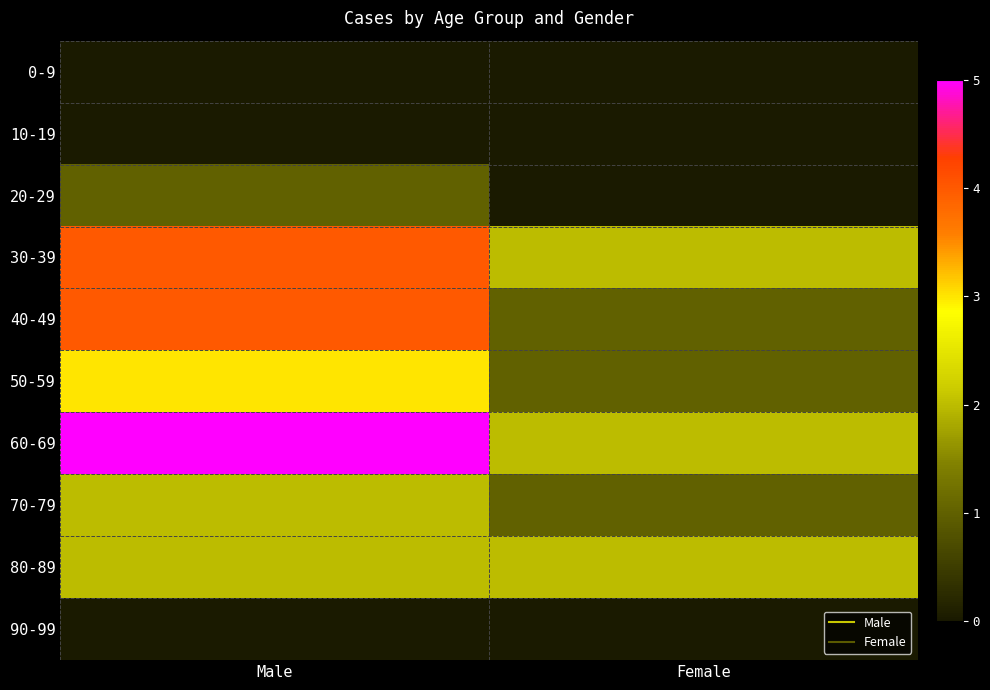

Reading left to right, transcribe all the data shown in this chart.

0-9: Male=0	Female=0
10-19: Male=0	Female=0
20-29: Male=1	Female=0
30-39: Male=4	Female=2
40-49: Male=4	Female=1
50-59: Male=3	Female=1
60-69: Male=5	Female=2
70-79: Male=2	Female=1
80-89: Male=2	Female=2
90-99: Male=0	Female=0